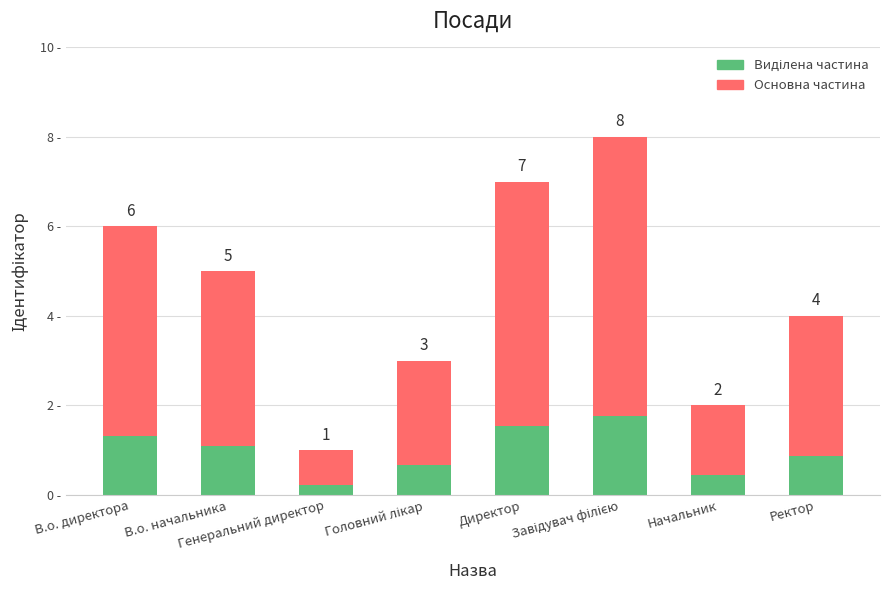

What is the label of the 6th bar from the right?

Генеральний директор